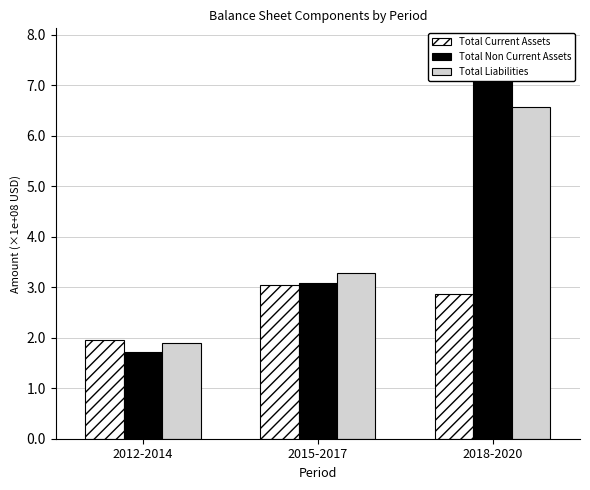

Between 2012-2014 and 2018-2020, which series saw the biggest shift?

Total Non Current Assets